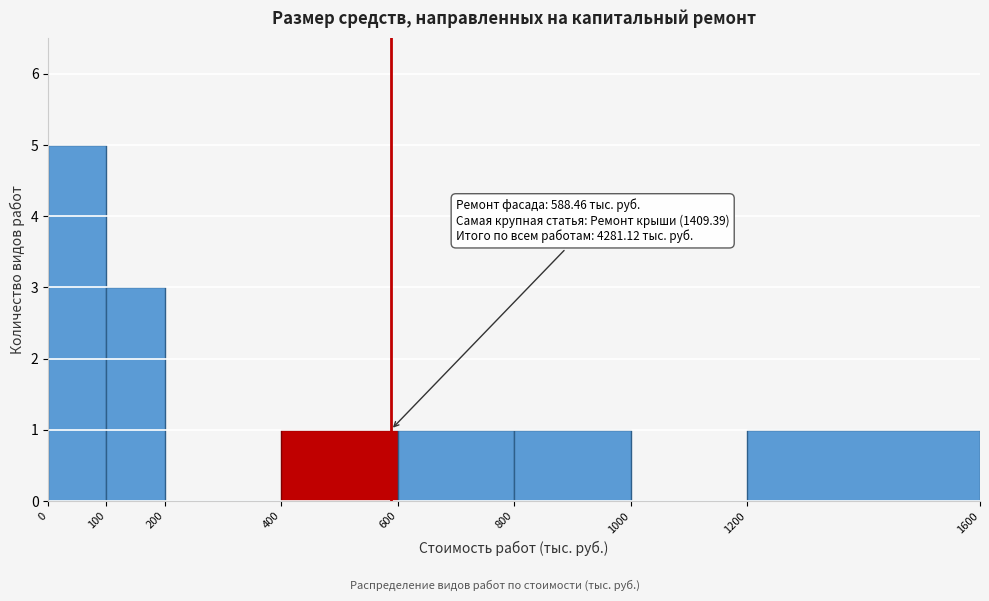

Which range on the x-axis has the tallest bar?

0 to 100